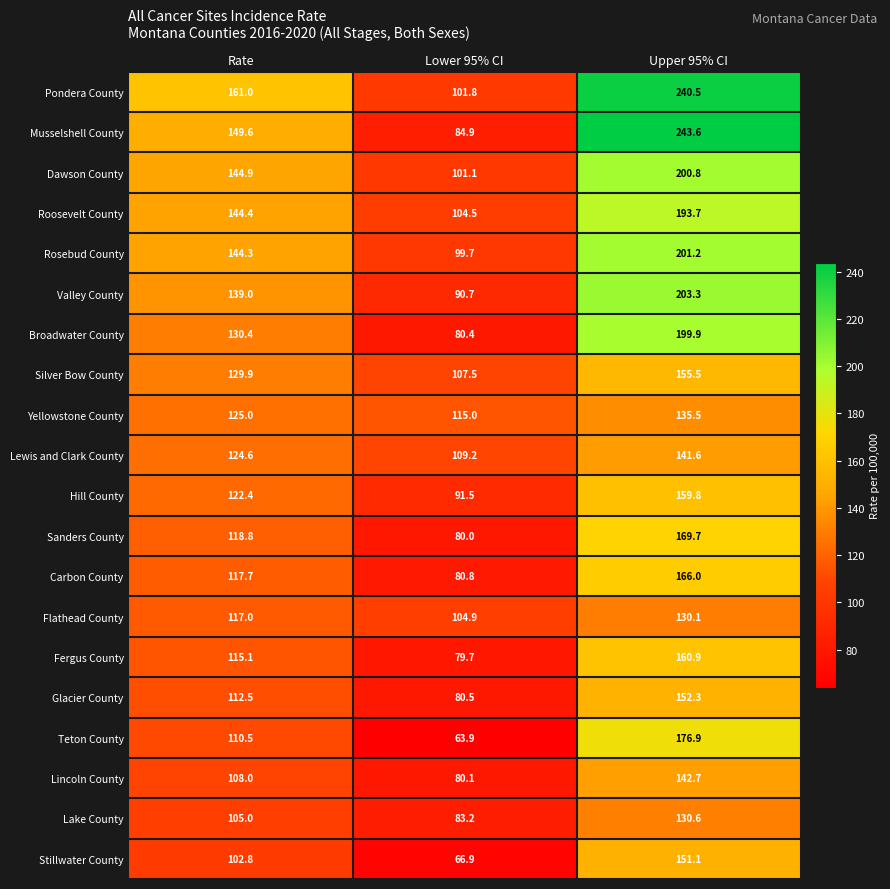

The Lake County series shows 105.0 at Rate. True or false?

True